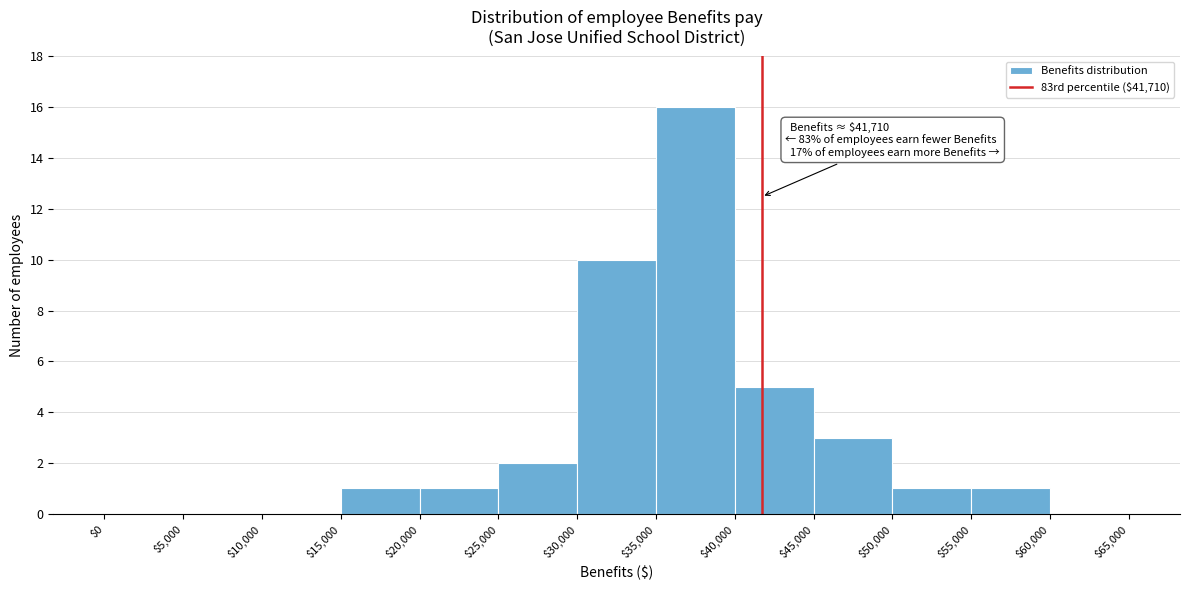

Over which range of the x-axis is the bar tallest?

$35,000 to $40,000